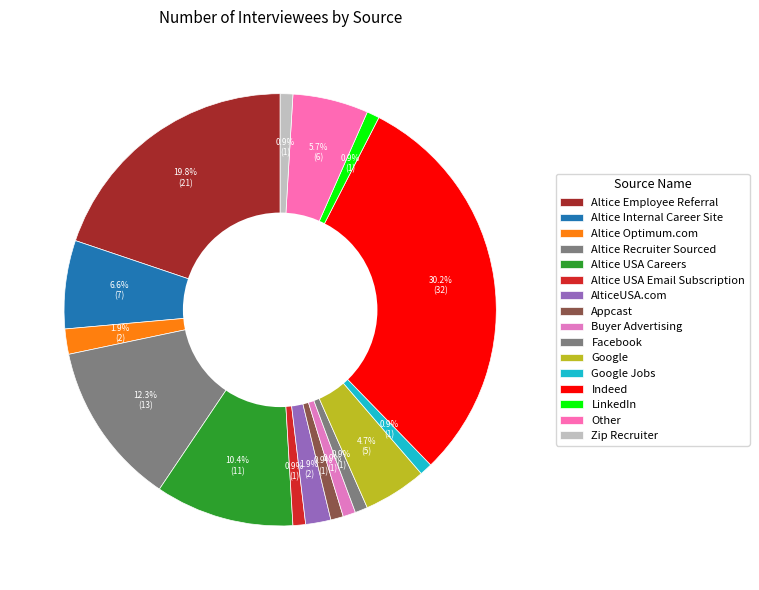

Is Altice USA Careers the majority of the pie?

No